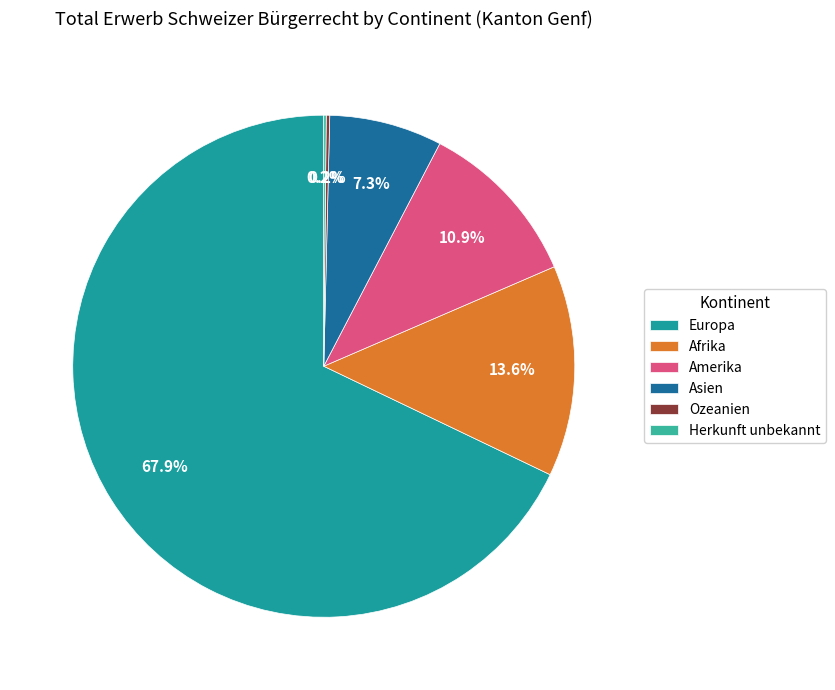

Which has a higher value, Europa or Asien?

Europa